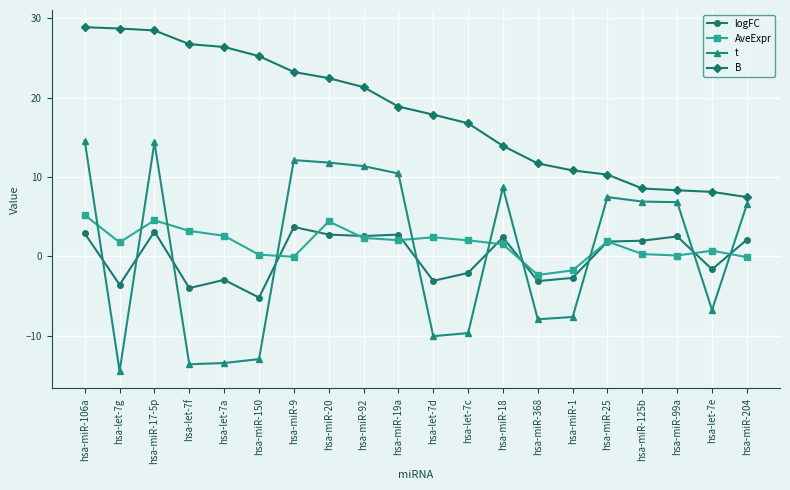

In AveExpr, how many points are lower than both neighbors (excluding endpoints)?

5